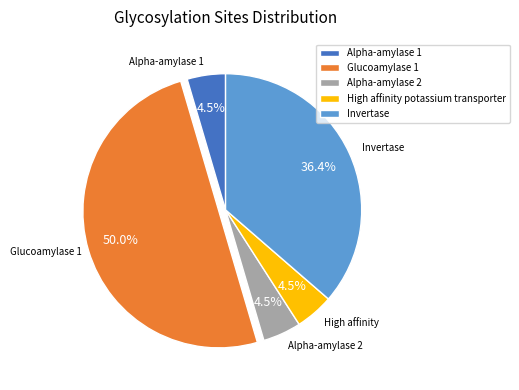

Between Invertase and Alpha-amylase 2, which is larger?

Invertase